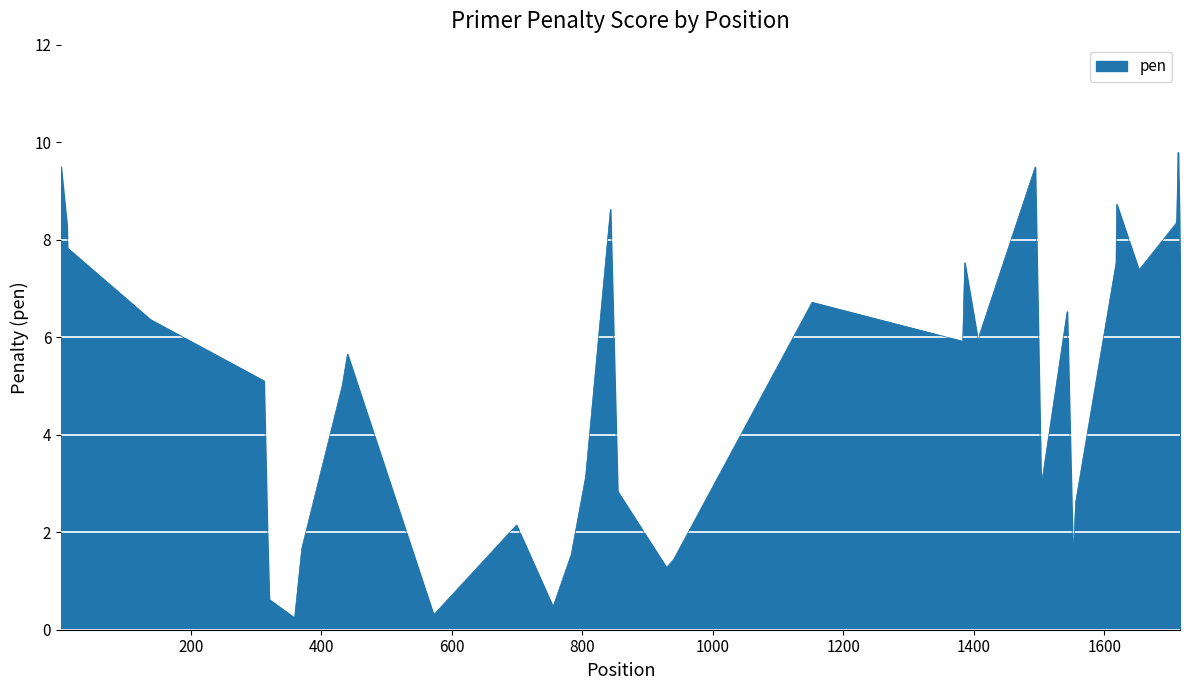

True or false: the data has more than 0 interior local peaks.

True